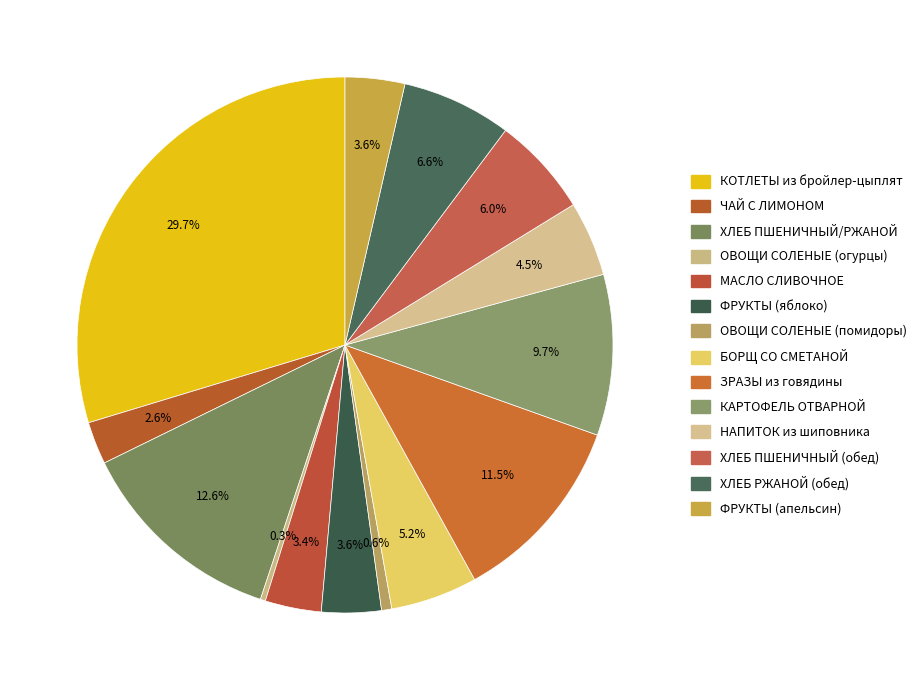

How many segments does this pie chart have?

14